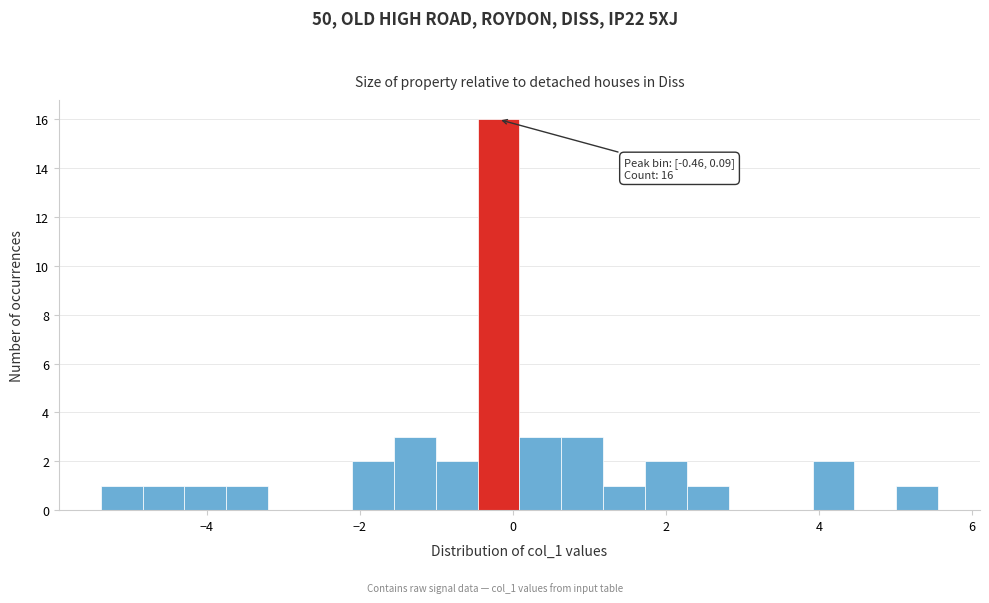

Read against the x-axis, roughly where is the centre of the tallest bar?

-0.2